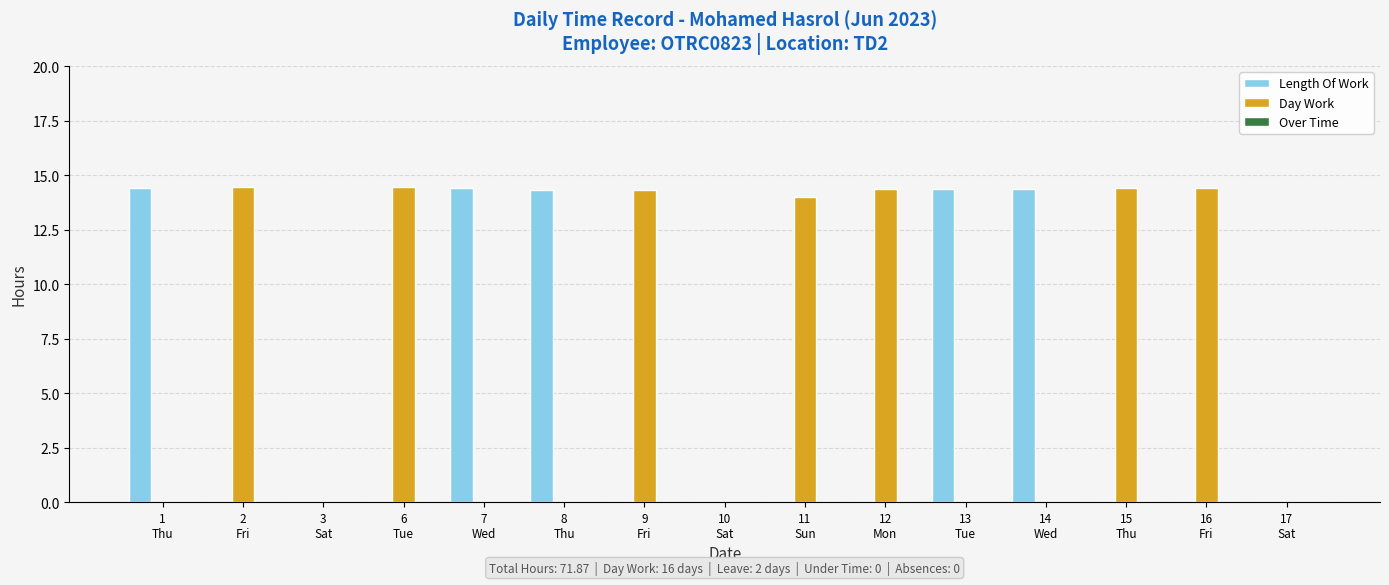

Which series has the largest total across all categories?

Day Work